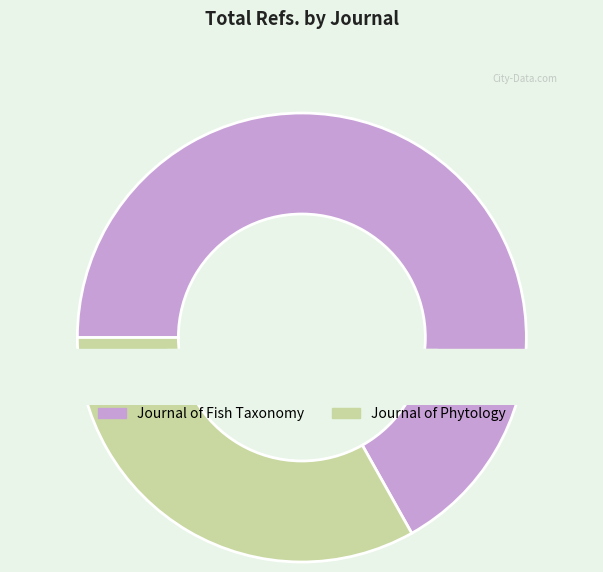

Is it true that Journal of Fish Taxonomy is 67% of the pie?

True